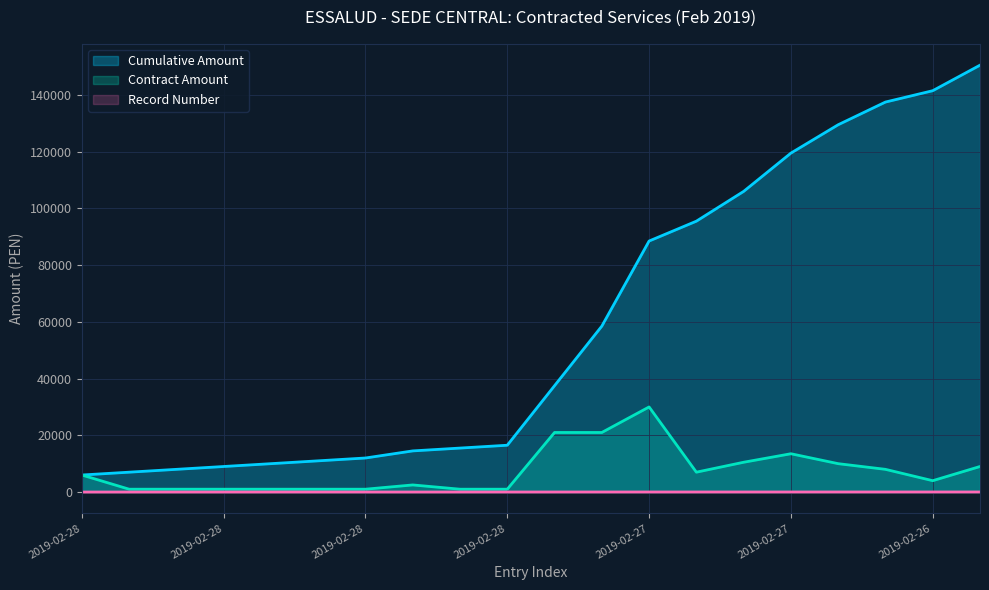

True or false: Contract Amount and Record Number intersect in this chart.

False